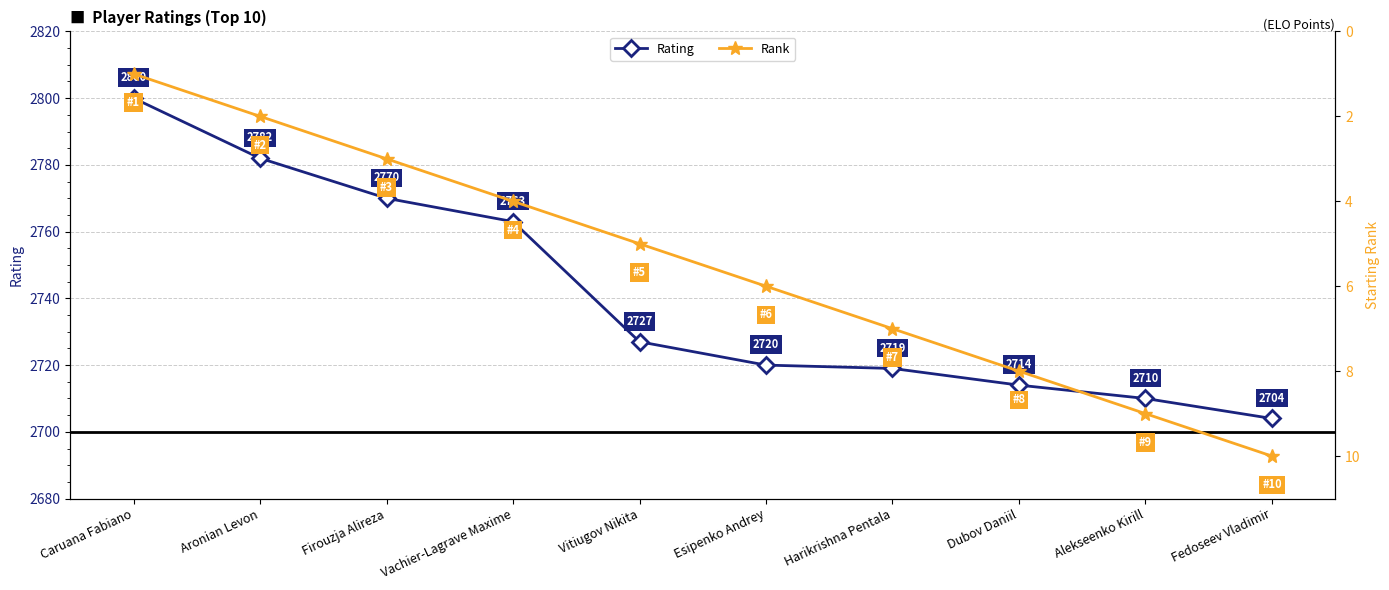

Where is Rating nearest to the value 2752?

Vachier-Lagrave Maxime